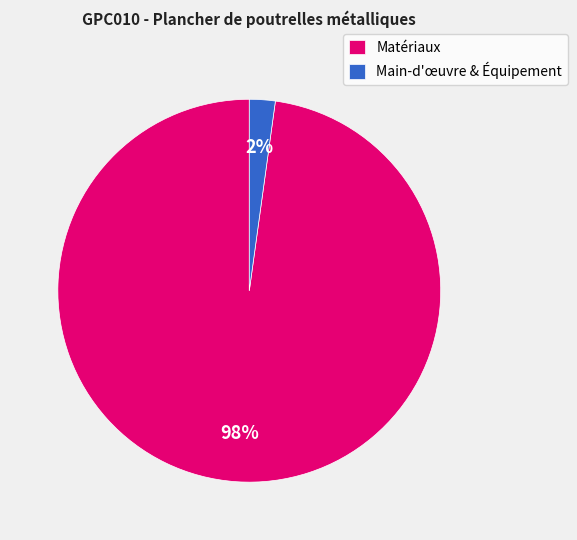

Is it true that Main-d'œuvre & Équipement is 10% of the pie?

False